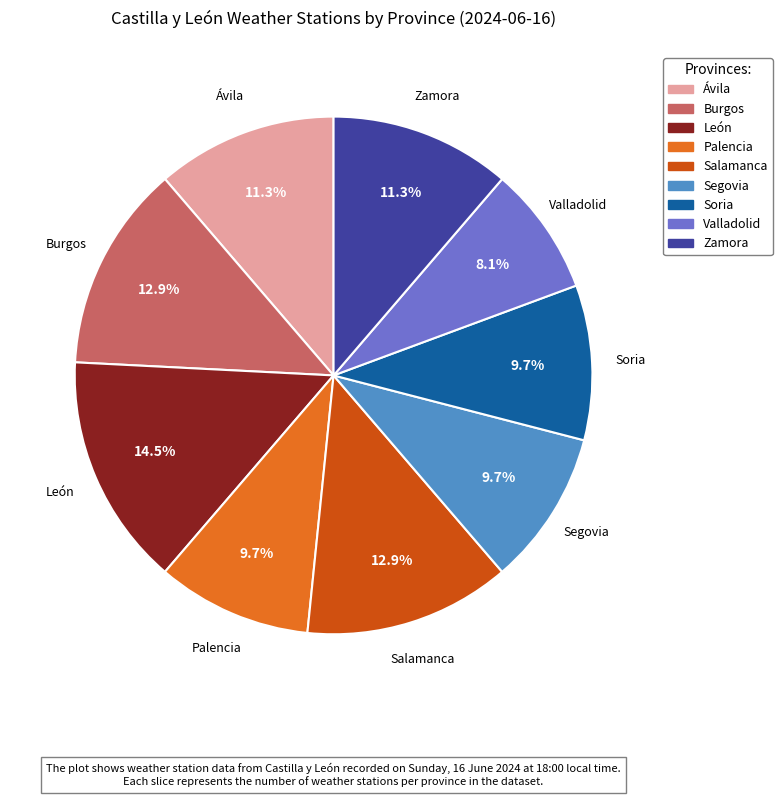

How many slices are in this pie chart?

9